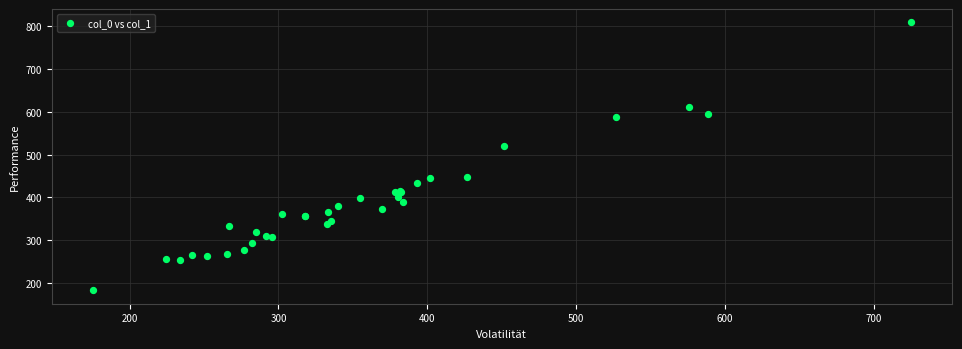

What Y value in the scatter plot is closest to 495?

519.5